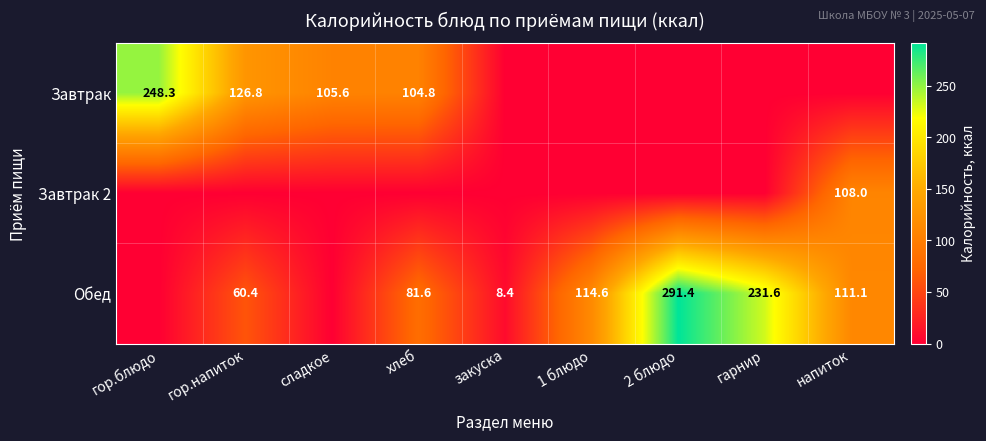

At how many categories does at least one series exceed 216?

3